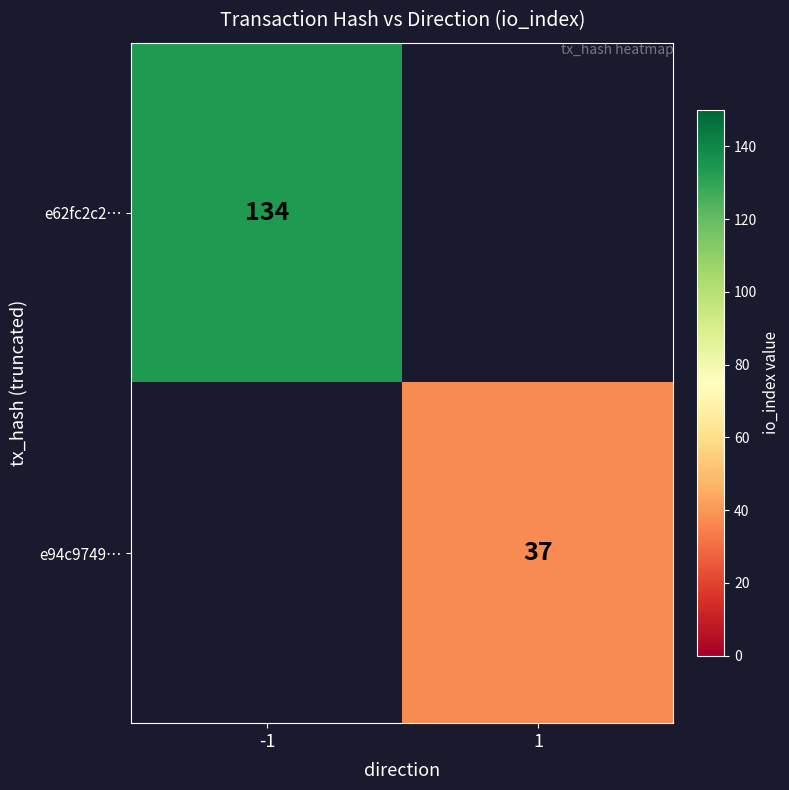

Is the value of e62fc2c2… at -1 greater than the value of e94c9749… at 1?

Yes